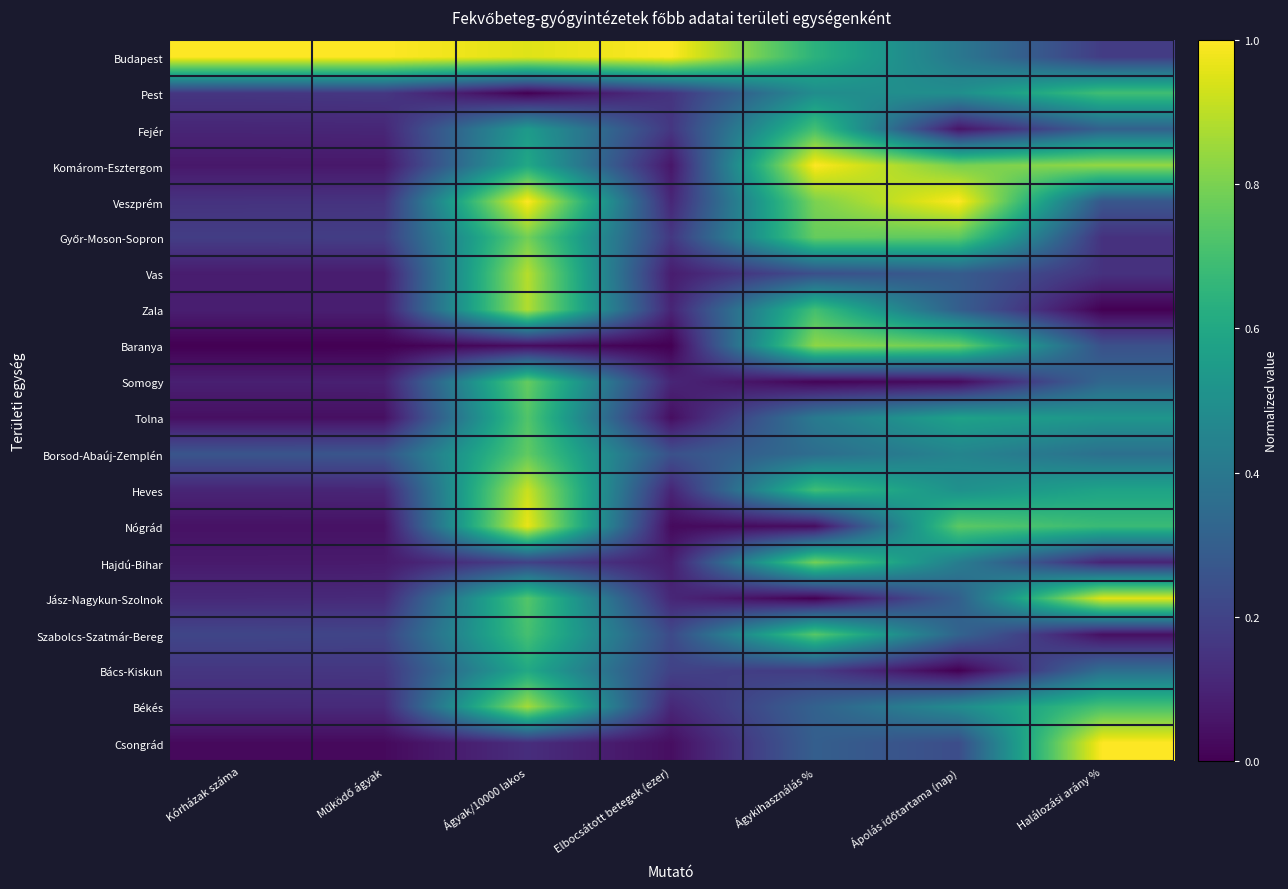

Rank the series by their maximum value, from lowest to highest.

Bács-Kiskun, Pest, Fejér, Tolna, Szabolcs-Szatmár-Bereg, Borsod-Abaúj-Zemplén, Somogy, Győr-Moson-Sopron, Hajdú-Bihar, Baranya, Békés, Zala, Vas, Heves, Jász-Nagykun-Szolnok, Nógrád, Csongrád, Komárom-Esztergom, Veszprém, Budapest